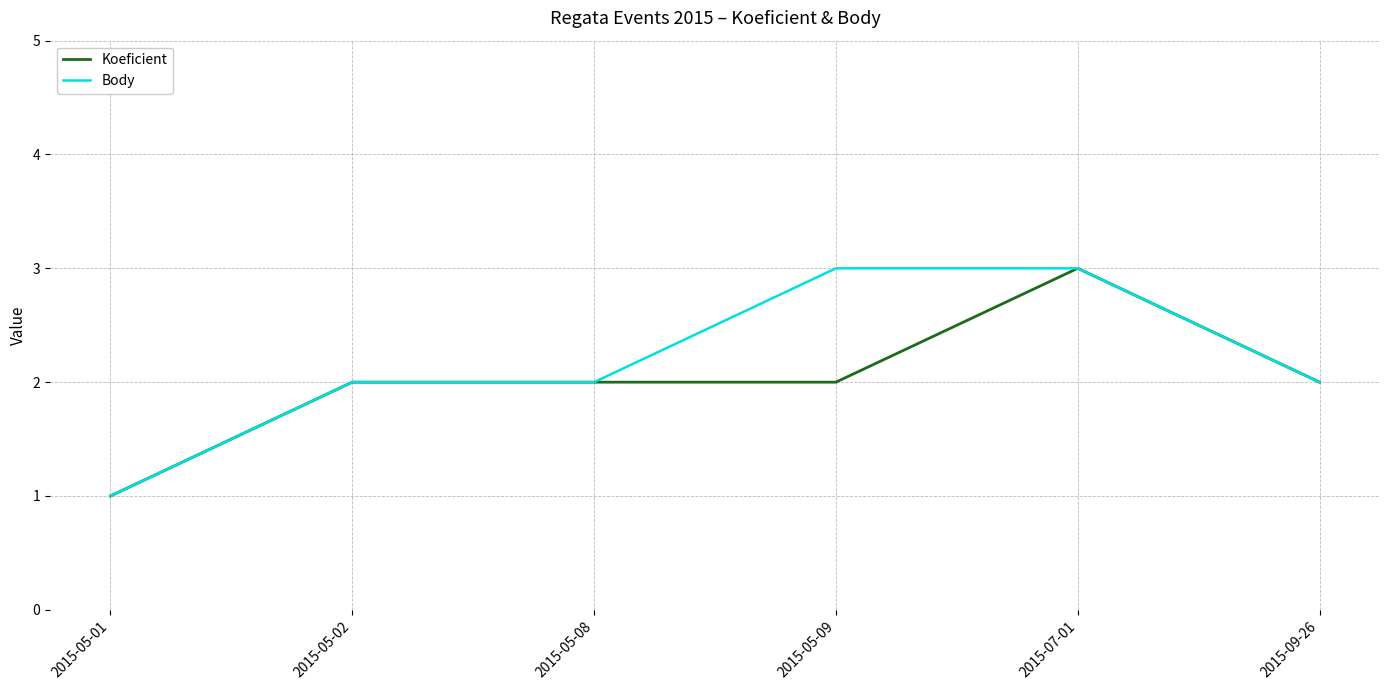

The value of Body at 2015-09-26 is 2. True or false?

True